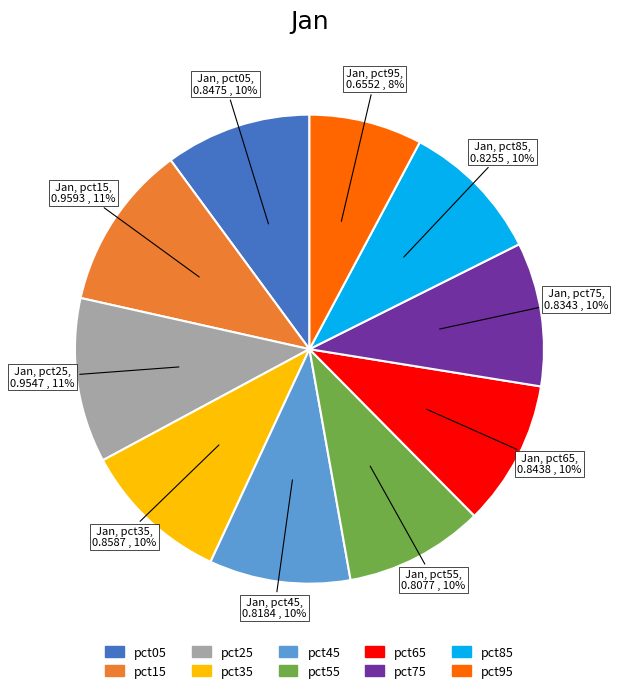

To the nearest percent, what percentage of the pie is pct85?

10%